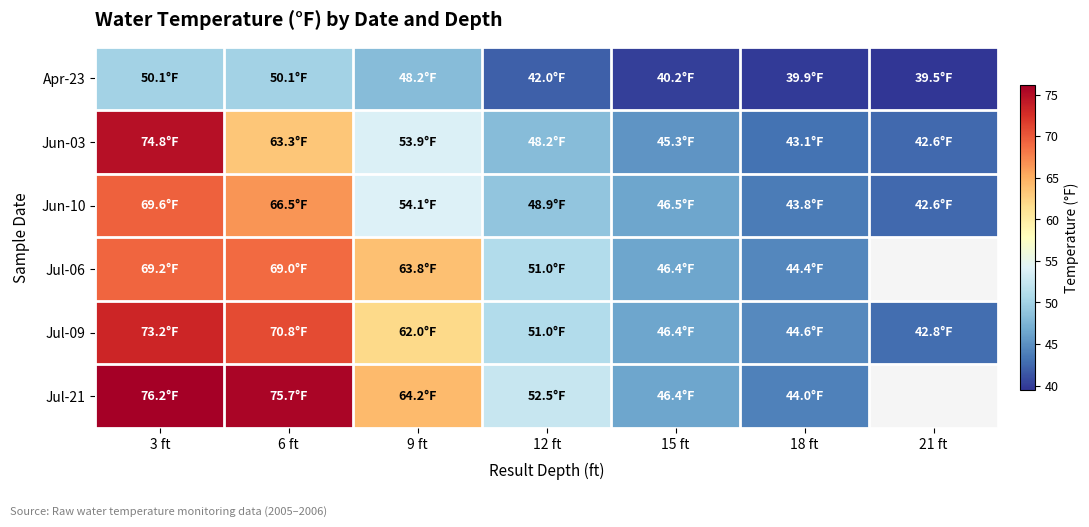

What is the minimum value shown in the chart?

39.5